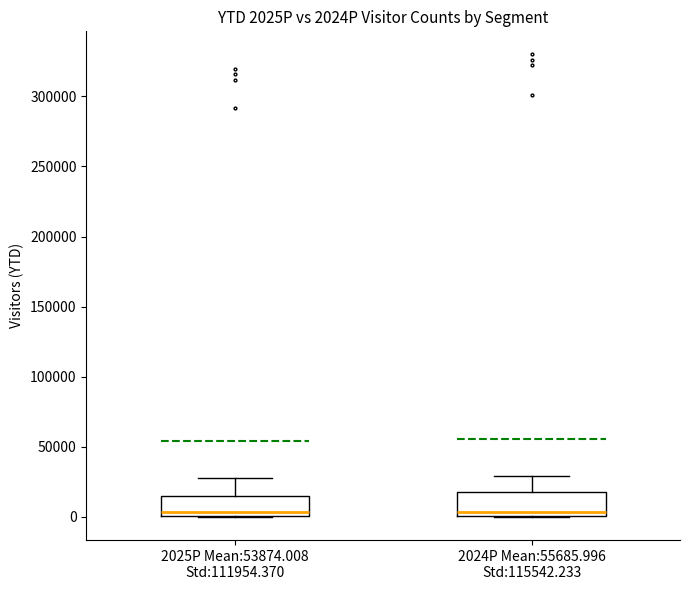

Reading left to right, transcribe this box plot: for each box, give where its median line is, the range the box spans, and where its two whiskers end, as read against the y-axis. The values are not printed on the chart, so give them approximately, as read against the axis.

2025P Mean:53874.008 Std:111954.370: median 5000, box 0 to 15000, whiskers 0 to 30000
2024P Mean:55685.996 Std:115542.233: median 5000, box 0 to 20000, whiskers 0 to 30000